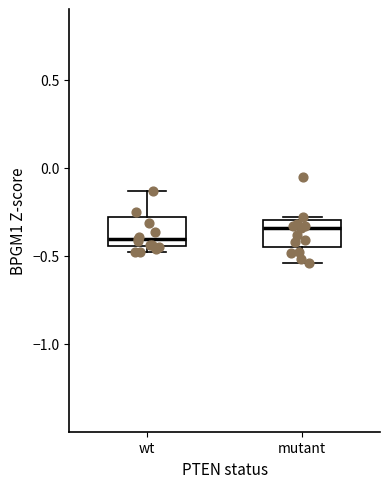

Reading left to right, transcribe this box plot: for each box, give where its median line is, the range the box spans, and where its two whiskers end, as read against the y-axis. The values are not printed on the chart, so give them approximately, as read against the axis.

wt: median -0.40, box -0.45 to -0.30, whiskers -0.50 to -0.15
mutant: median -0.35, box -0.45 to -0.30, whiskers -0.55 to -0.30 (just above the box's upper edge)